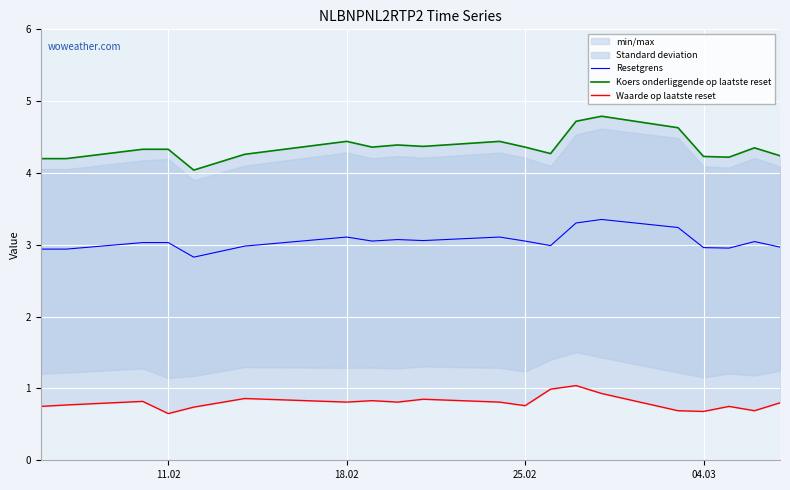

The Resetgrens series shows 3.0 at 04.03. True or false?

True